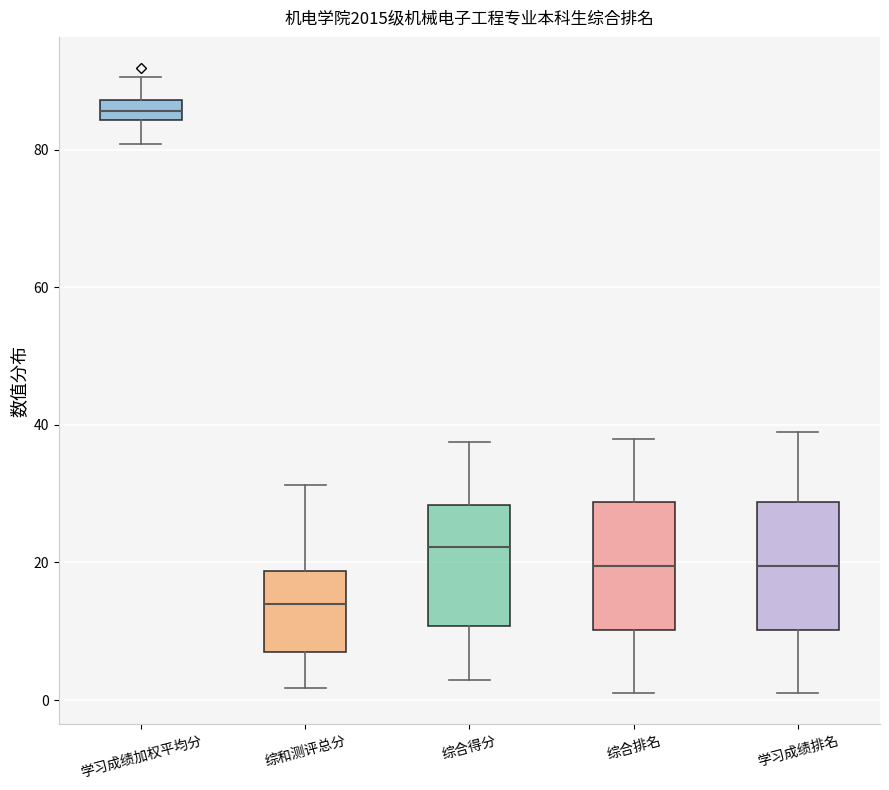

Where is the upper edge of the box for 综合得分 on the y-axis? The values are not printed on the chart, so give them approximately, as read against the axis.

28